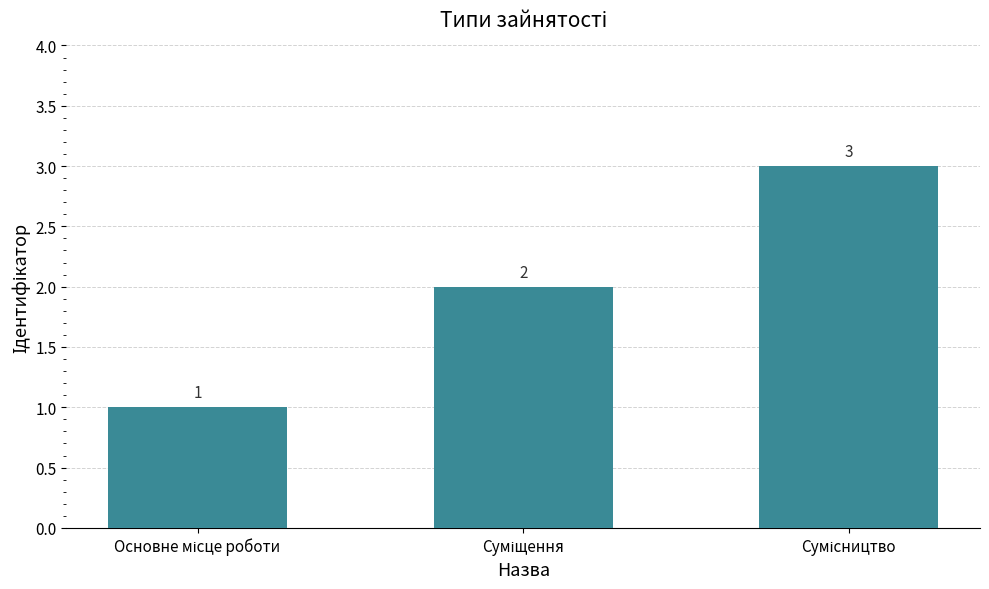

What is the value of the 1st bar from the left?

1